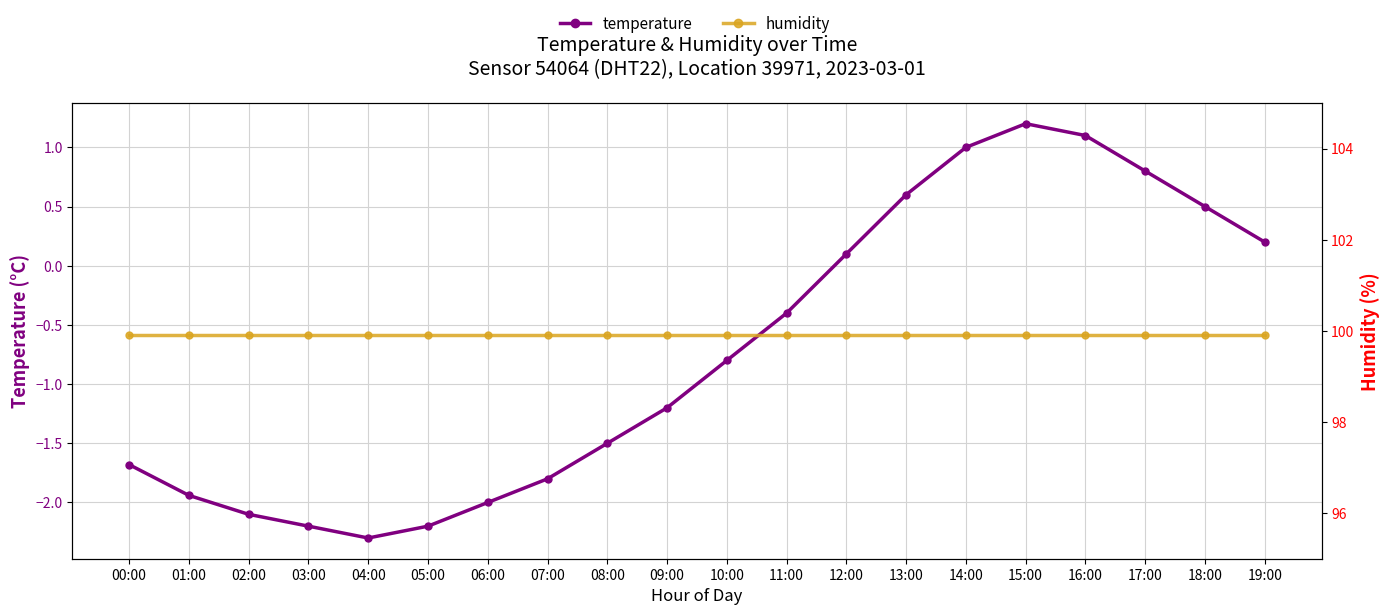

Which series has the largest range (max minus min)?

temperature